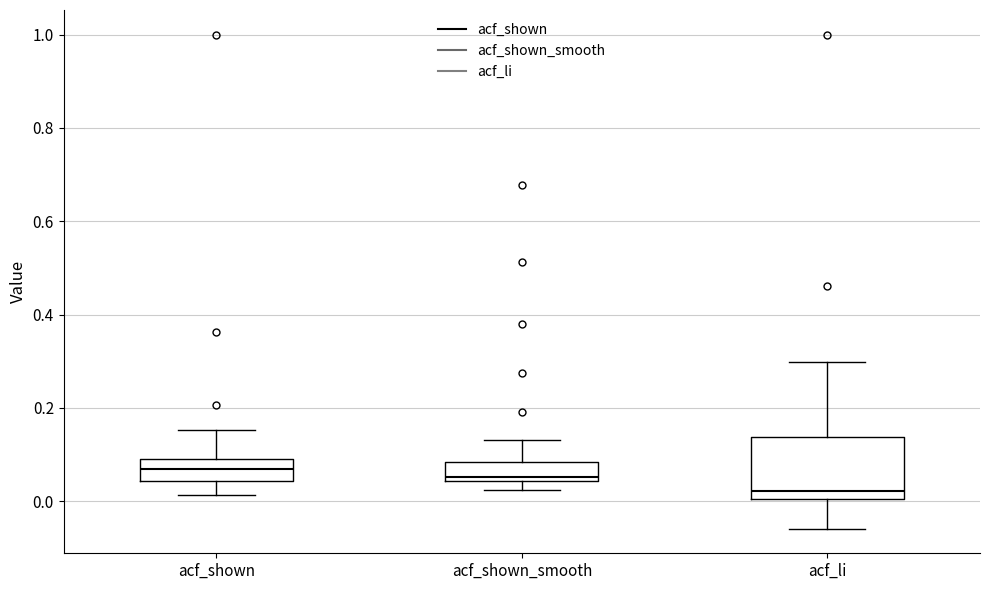

Reading left to right, transcribe this box plot: for each box, give where its median line is, the range the box spans, and where its two whiskers end, as read against the y-axis. The values are not printed on the chart, so give them approximately, as read against the axis.

acf_shown: median 0.06, box 0.04 to 0.10, whiskers 0.02 to 0.16
acf_shown_smooth: median 0.06, box 0.04 to 0.08, whiskers 0.02 to 0.14
acf_li: median 0.02, box 0.00 to 0.14, whiskers -0.06 to 0.30